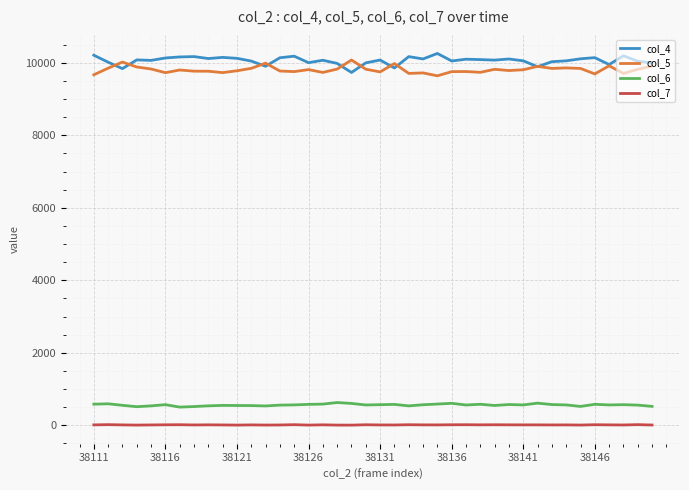

True or false: col_4 and col_6 intersect in this chart.

False